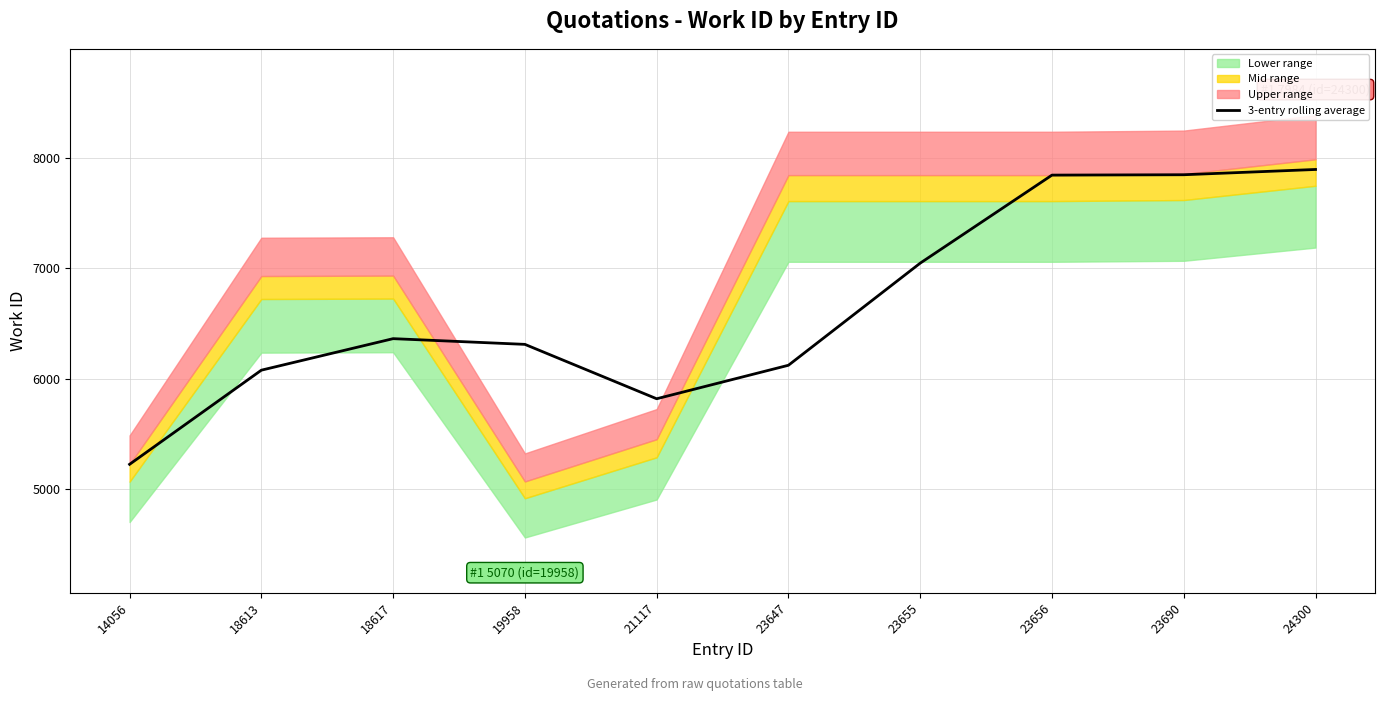

How many interior local peaks (higher than both neighbors) does the data have?

1